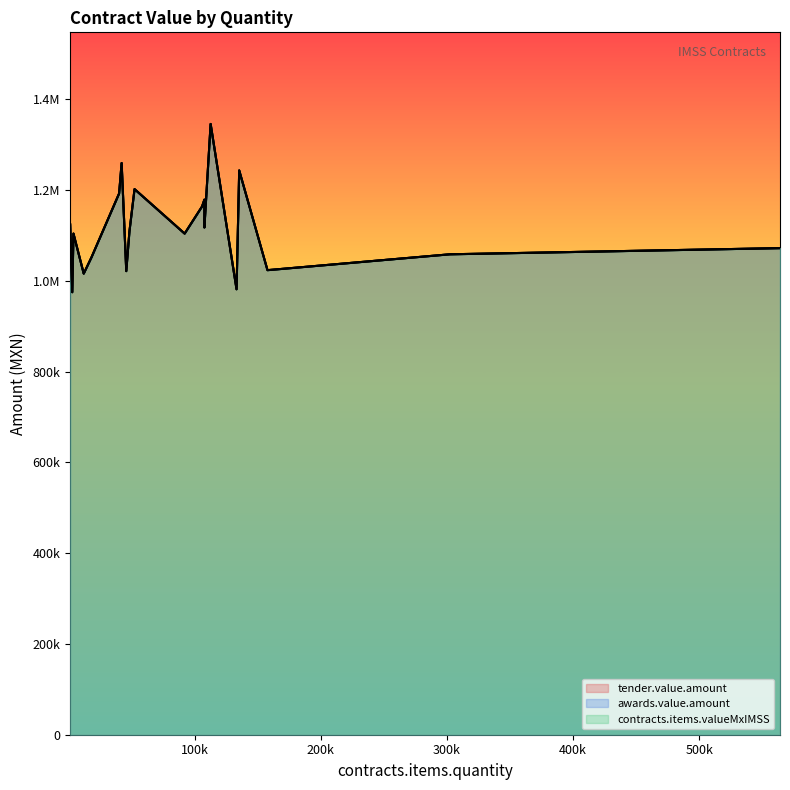

Reading right to left, what are all the values shown in this chart?

tender.value.amount: 2856=974610.0	133126=981138.6	11948=1015580.0	45685=1021059.8	157659=1023206.9	18131=1051598.0	302328=1058148.0	564061=1071715.9	91976=1103712.0	3806=1103740.0	48183=1108209.0	107632=1117220.2	1183=1123850.0	105759=1163349.0	107632=1178570.4	40000=1192000.0	52247=1201681.0	135237=1242828.0	42000=1259160.0	112572=1345235.4
awards.value.amount: 2856=974610.0	133126=981138.6	11948=1015580.0	45685=1021059.8	157659=1023206.9	18131=1051598.0	302328=1058148.0	564061=1071715.9	91976=1103712.0	3806=1103740.0	48183=1108209.0	107632=1117220.2	1183=1123850.0	105759=1163349.0	107632=1178570.4	40000=1192000.0	52247=1201681.0	135237=1242828.0	42000=1259160.0	112572=1345235.4
contracts.items.valueMxIMSS: 2856=974610.0	133126=981138.6	11948=1015580.0	45685=1021059.8	157659=1023206.9	18131=1051598.0	302328=1058148.0	564061=1071715.9	91976=1103712.0	3806=1103740.0	48183=1108209.0	107632=1117220.2	1183=1123850.0	105759=1163349.0	107632=1178570.4	40000=1192000.0	52247=1201681.0	135237=1242828.0	42000=1259160.0	112572=1345235.4